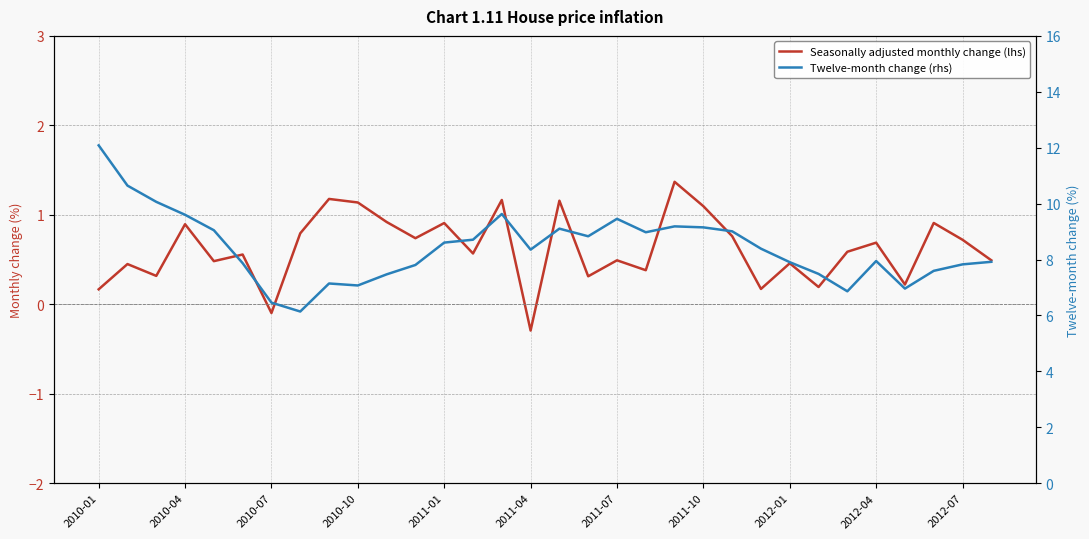

True or false: Twelve-month change (rhs) and Seasonally adjusted monthly change (lhs) intersect in this chart.

False